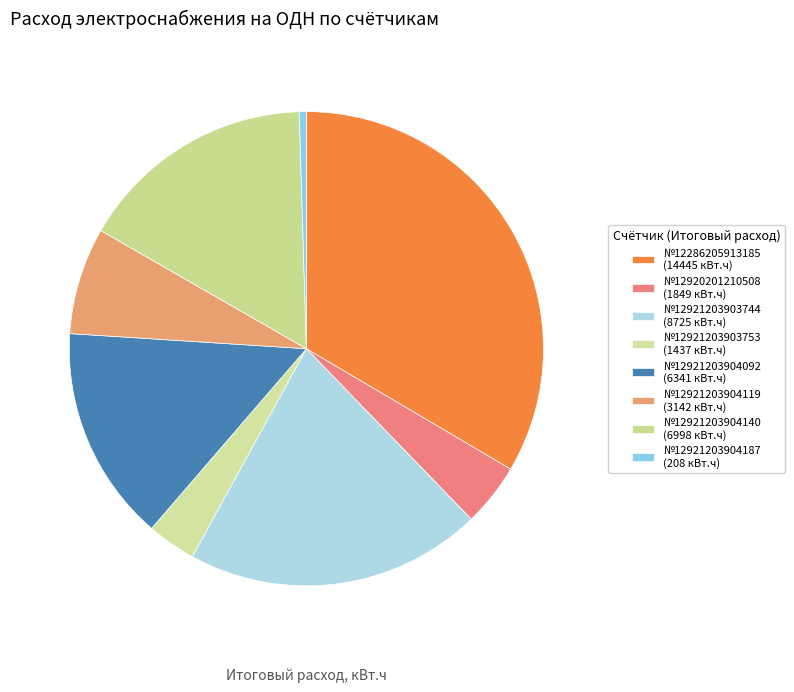

Which category has the smallest portion of the pie?

12921203904187